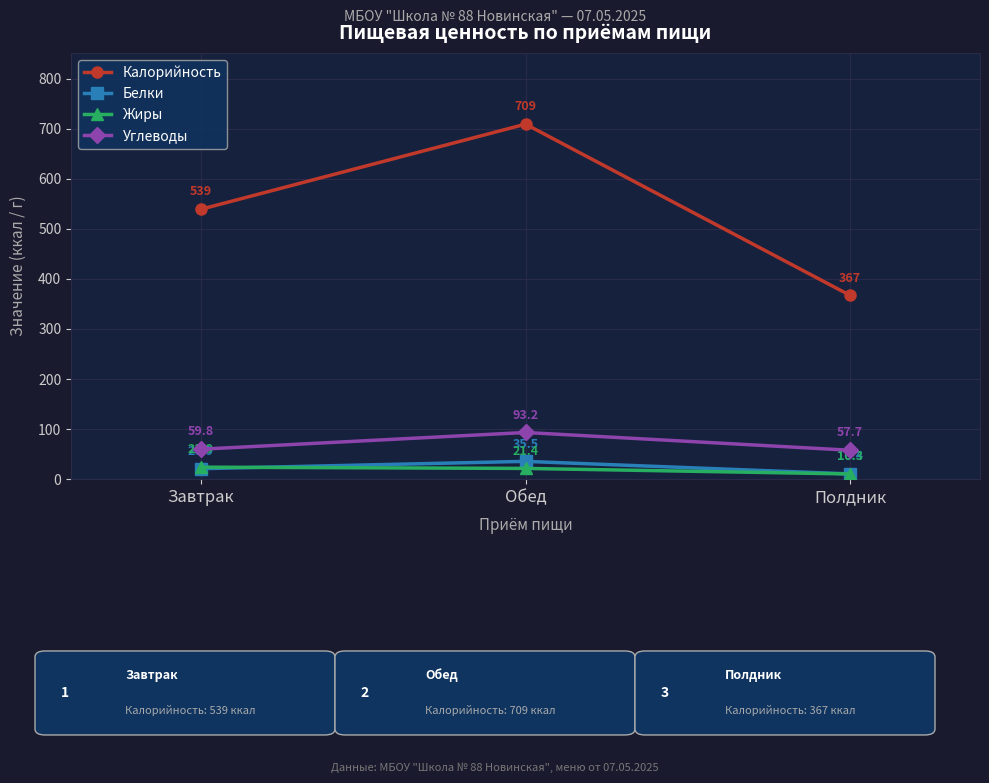

What is the difference between the highest and lowest values at Завтрак?

518.1